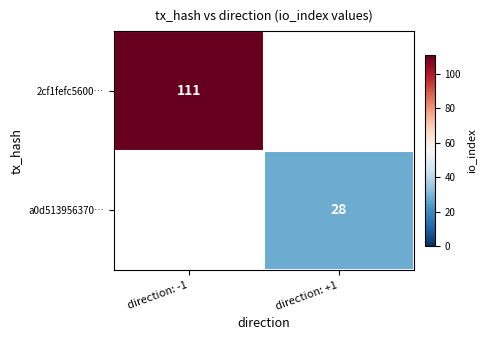

Is it true that a0d513956370… equals 28 at direction: +1?

True